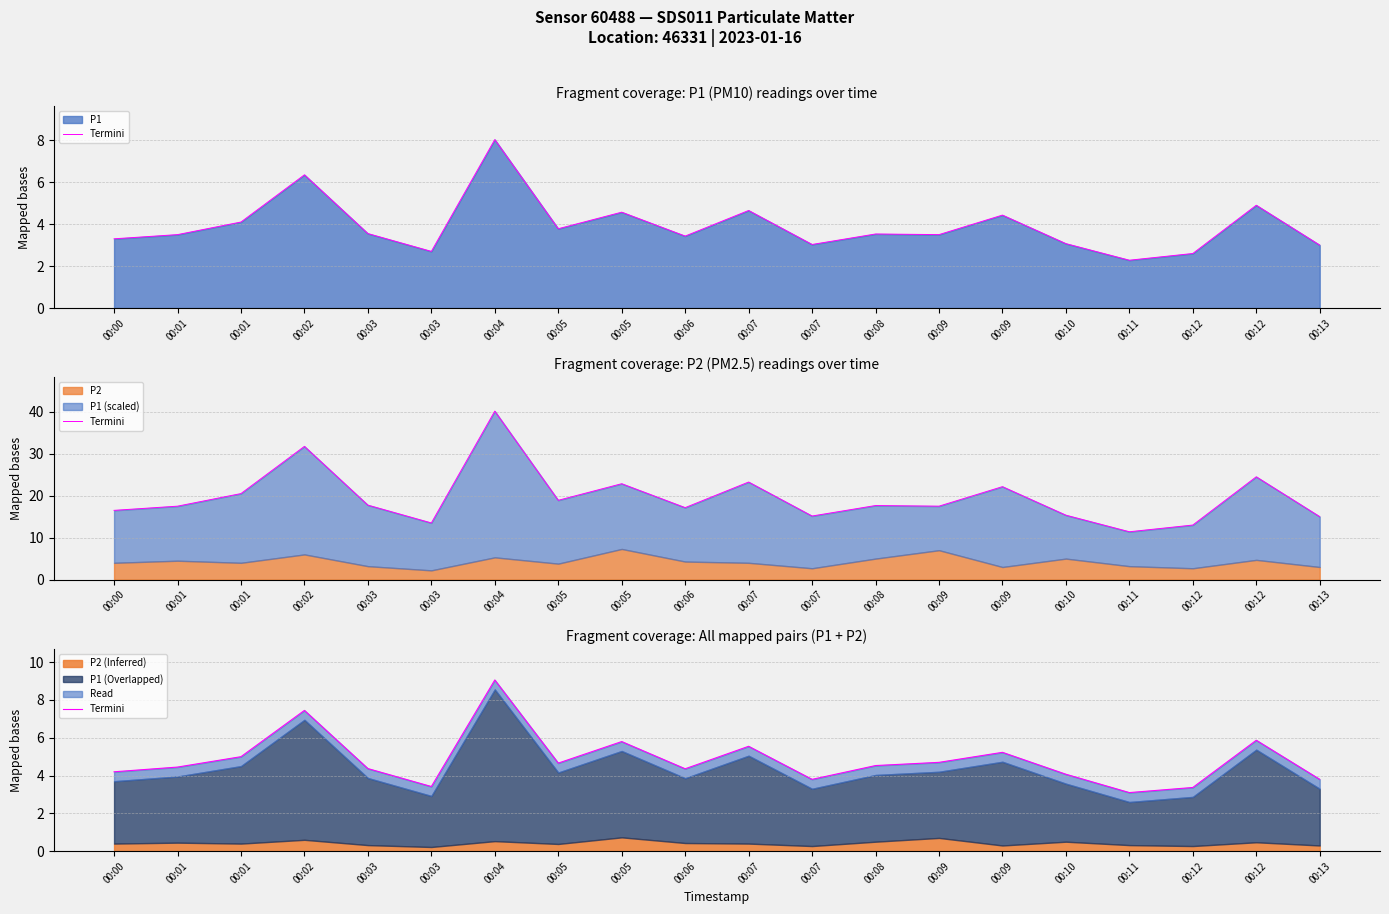

Rank the categories by value from highest to lowest.

00:04, 00:02, 00:12, 00:05, 00:07, 00:09, 00:01, 00:09, 00:05, 00:08, 00:01, 00:03, 00:06, 00:00, 00:10, 00:07, 00:13, 00:03, 00:12, 00:11